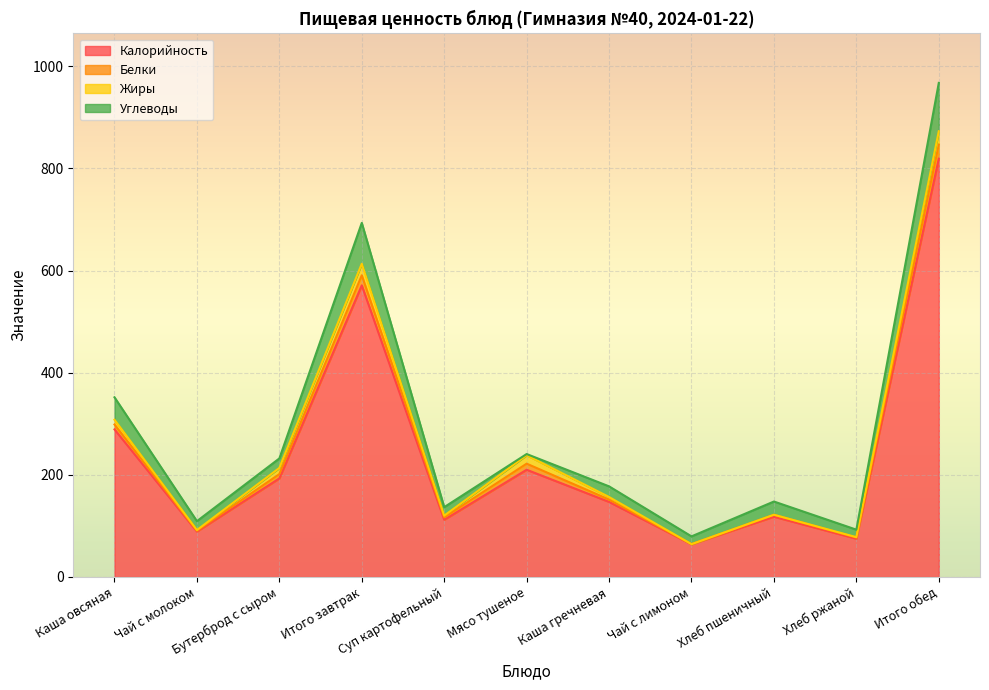

What is the maximum value for Калорийность?

819.0